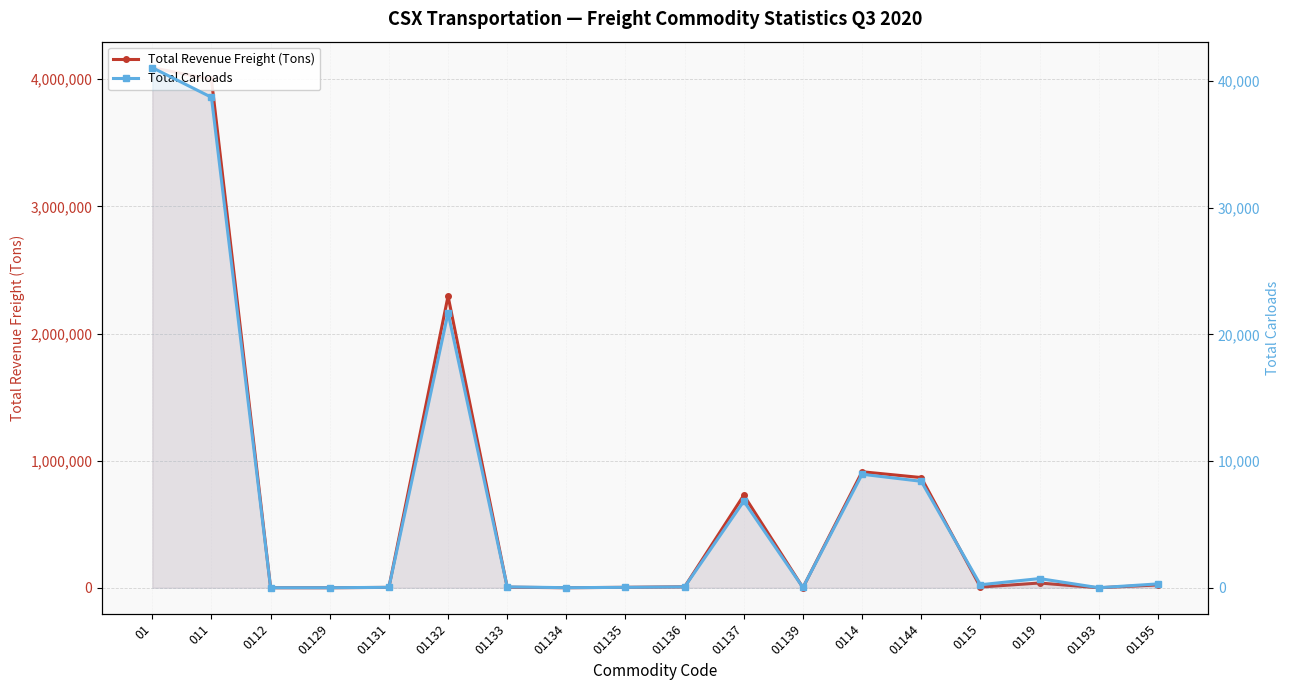

What is the maximum value for Total Revenue Freight (Tons)?

4091180